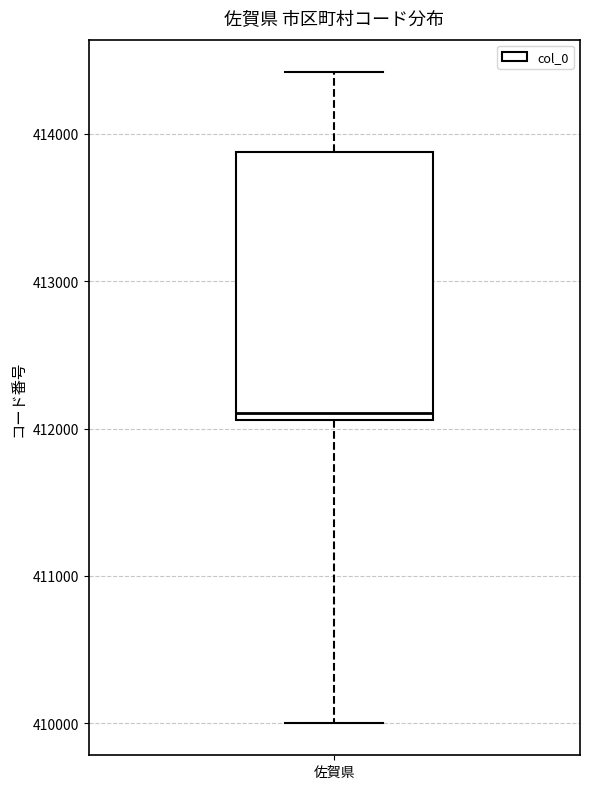

Read this box plot against the y-axis: the position of the median line, the range covered by the box, and the ends of both whiskers. The values are not printed on the chart, so give them approximately, as read against the axis.

median 412100 (just above the box's lower edge), box 412100 to 413900, whiskers 410000 to 414400